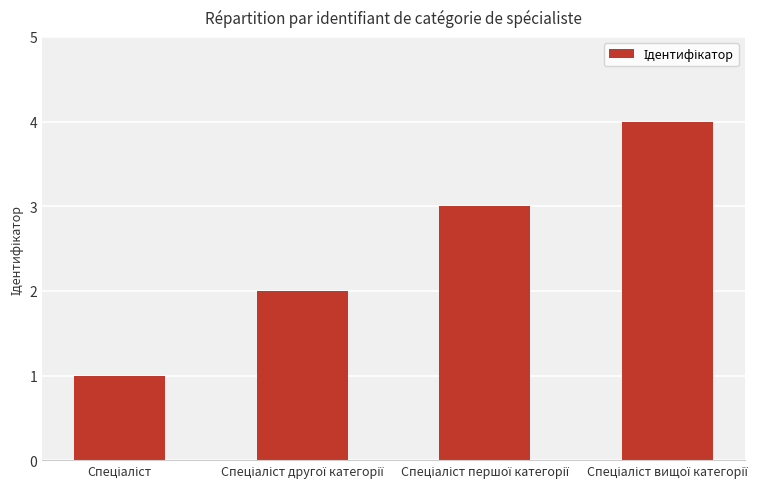

What is the maximum value shown in the chart?

4